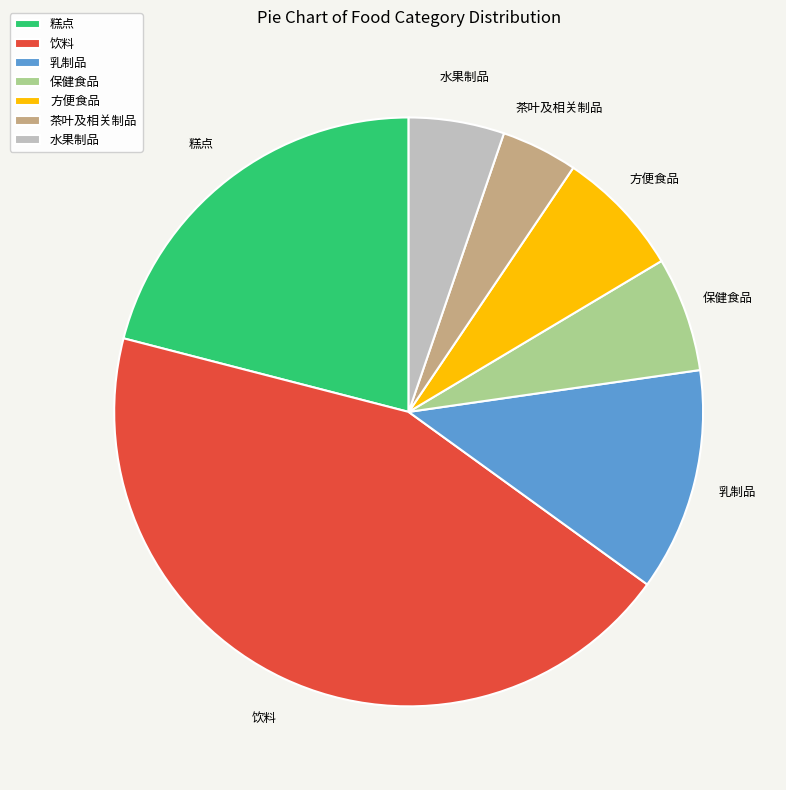

Combined, do 茶叶及相关制品 and 饮料 account for over 50%?

No